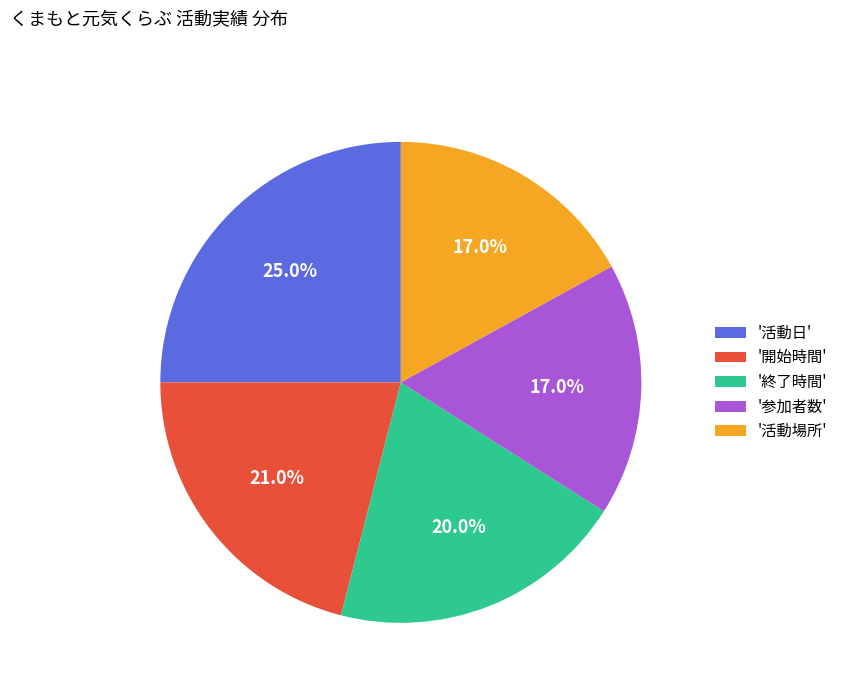

To the nearest percent, what is the difference between the largest and smallest slice percentages?

8%